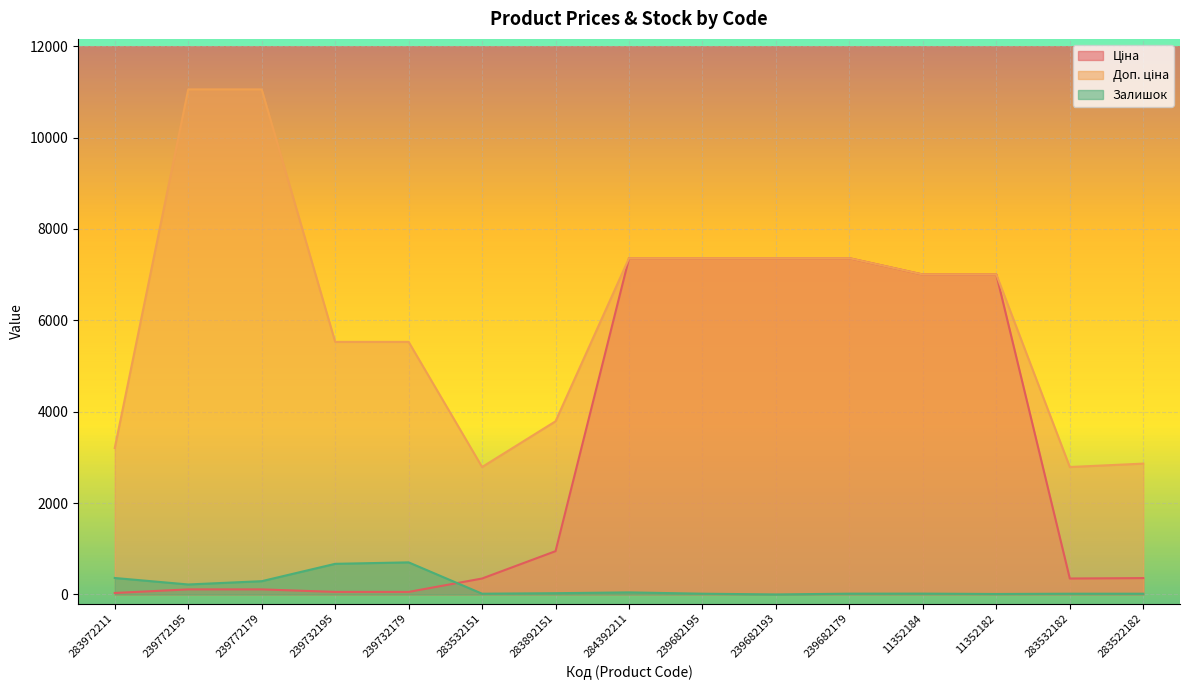

Which series has the largest total across all categories?

Доп. ціна